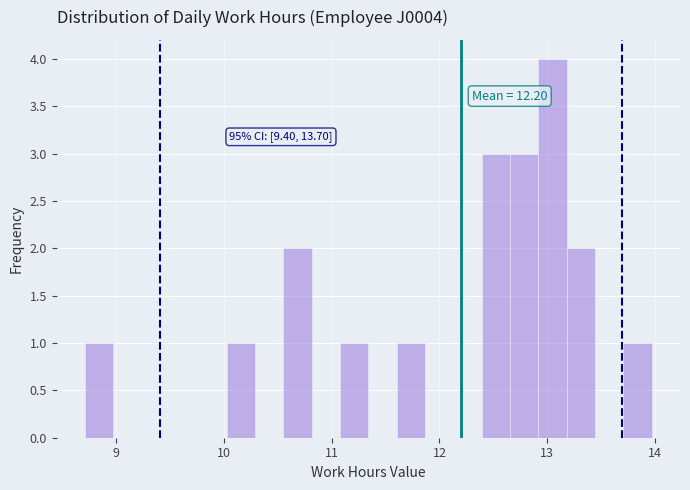

Around what value on the x-axis is the tallest bar? Give the approximate position of its centre, as read against the axis.

13.0